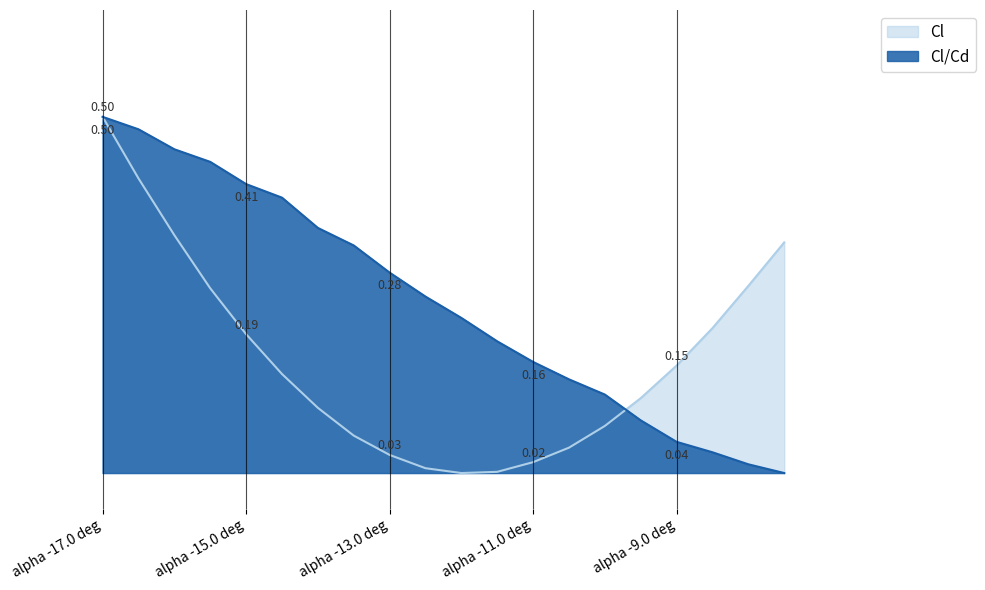

Between -12.5 and -10, which is larger?

-10